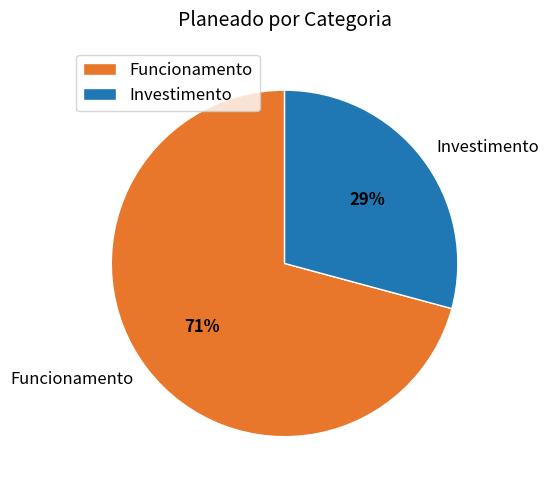

To the nearest percent, what is the combined percentage of Investimento and Funcionamento?

100%